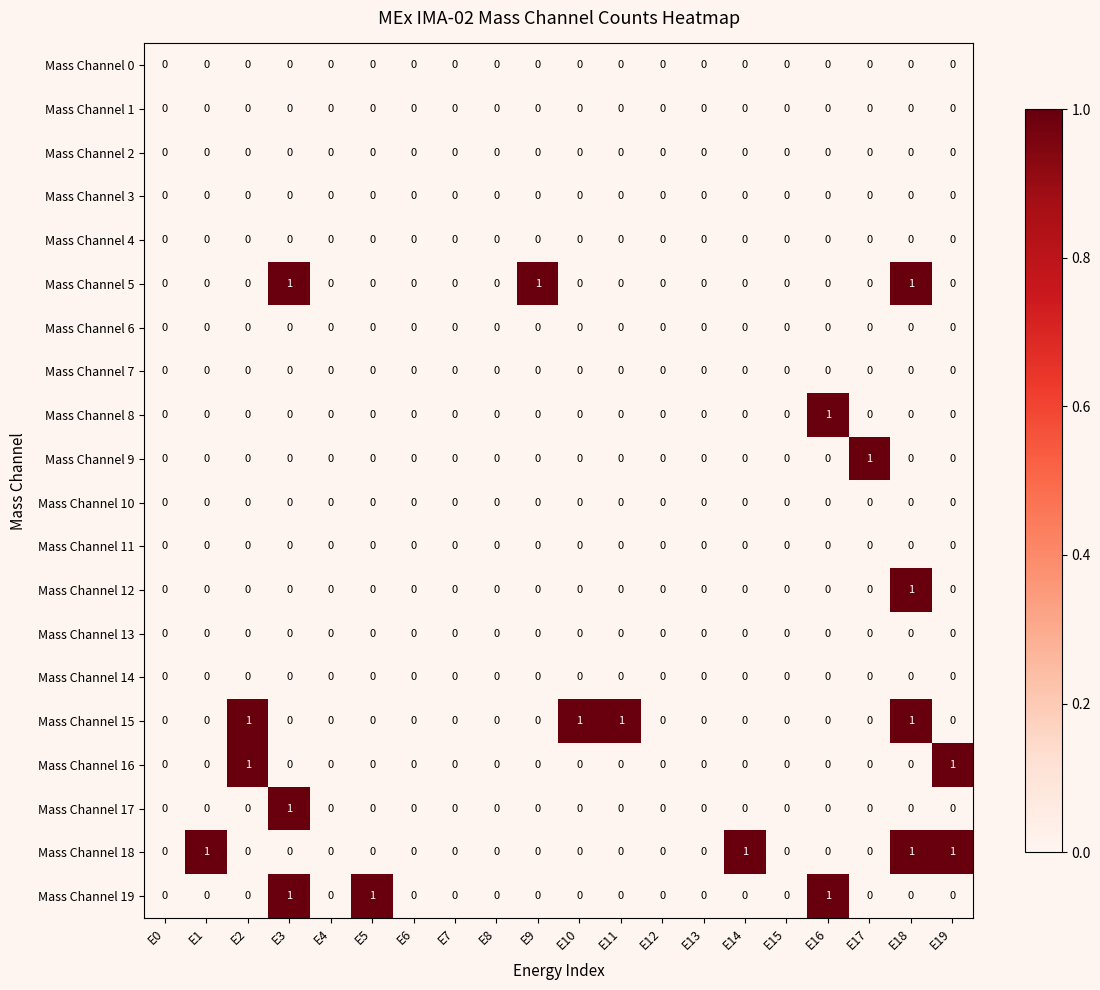

Count the Mass Channel 5 values in the range 0 to 1.

20